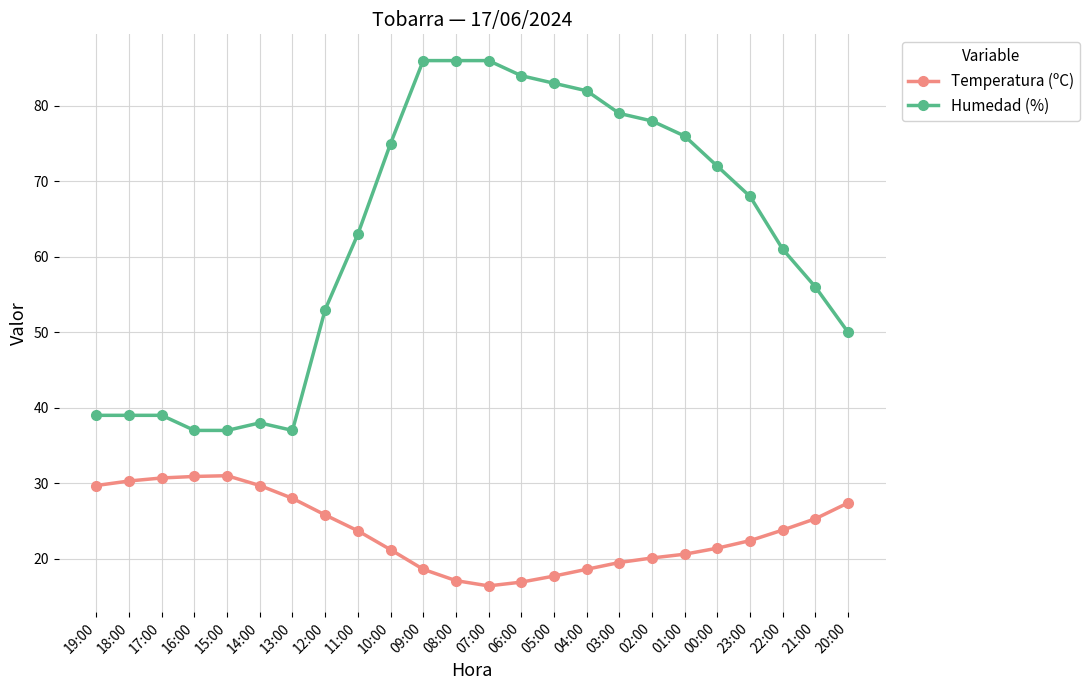

What is the smallest value displayed?

16.4